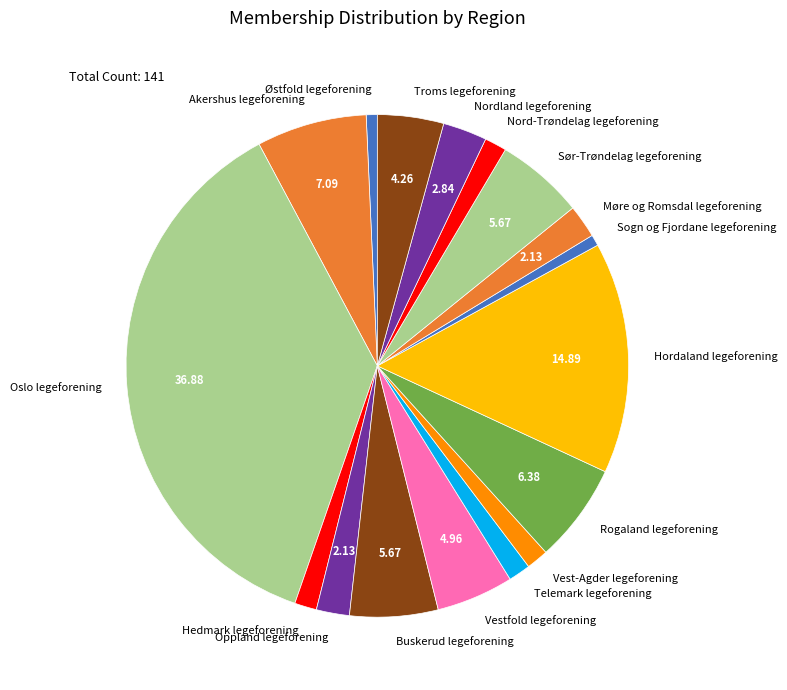

Count the number of slices in the pie.

17